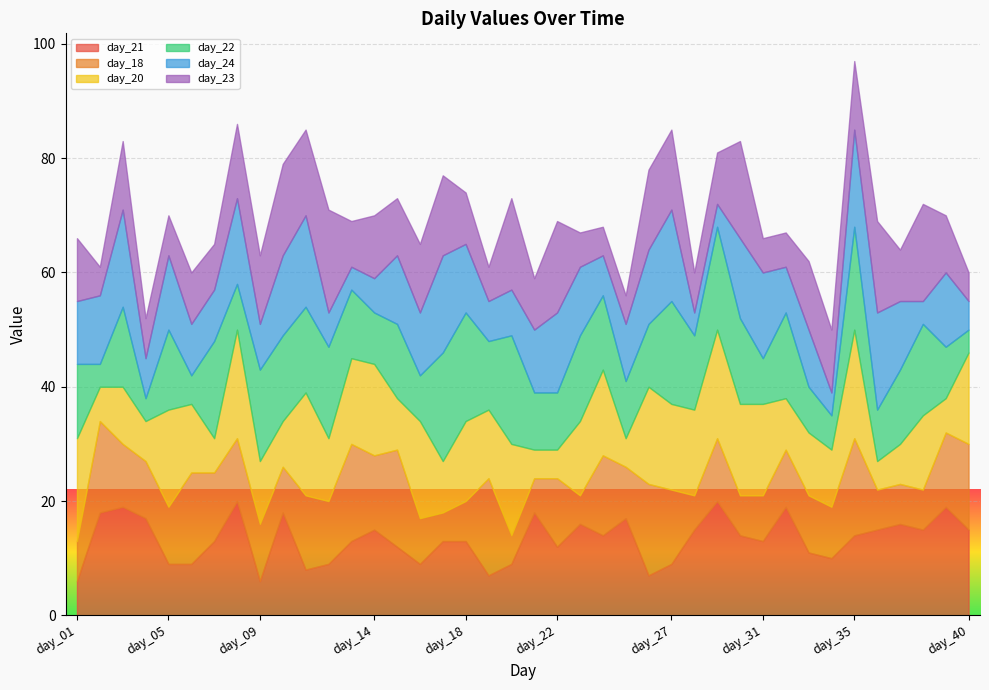

The day_24 series shows 12 at day_23. True or false?

True